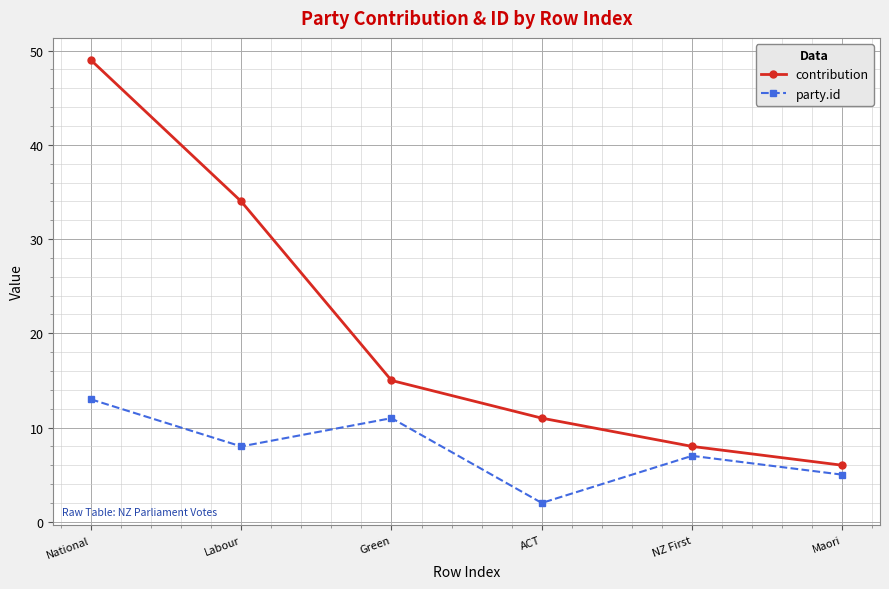

True or false: party.id and contribution cross at least once.

False